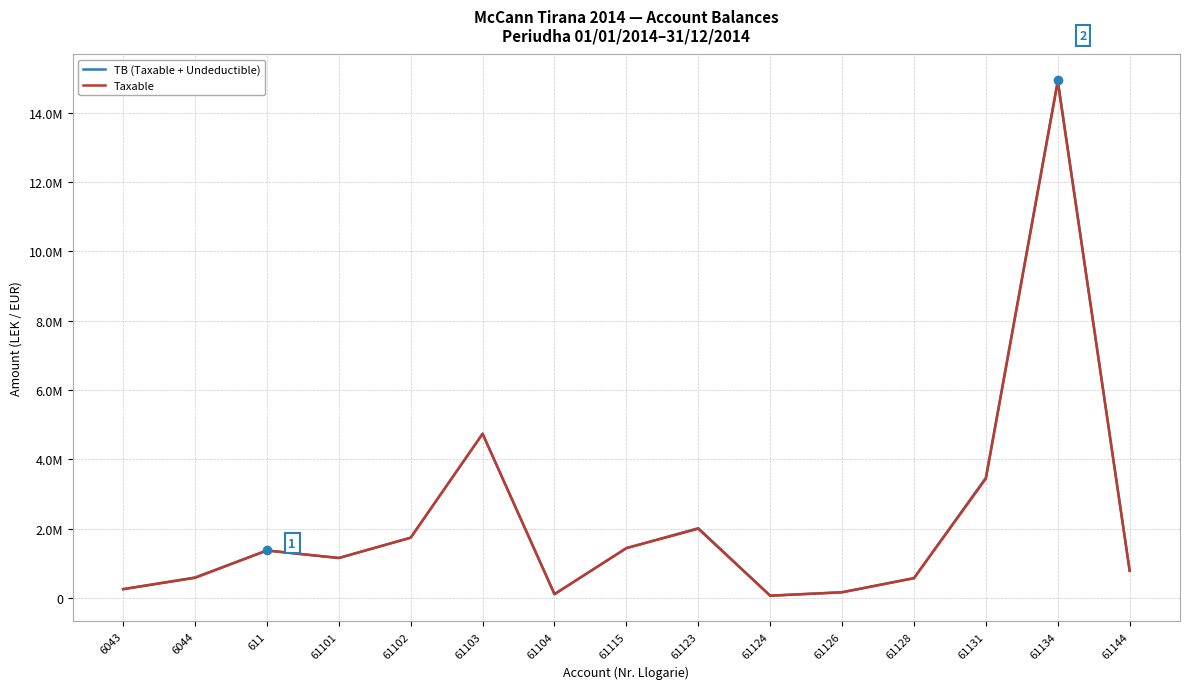

What are all the series names shown in the legend?

TB (Taxable + Undeductible), Taxable